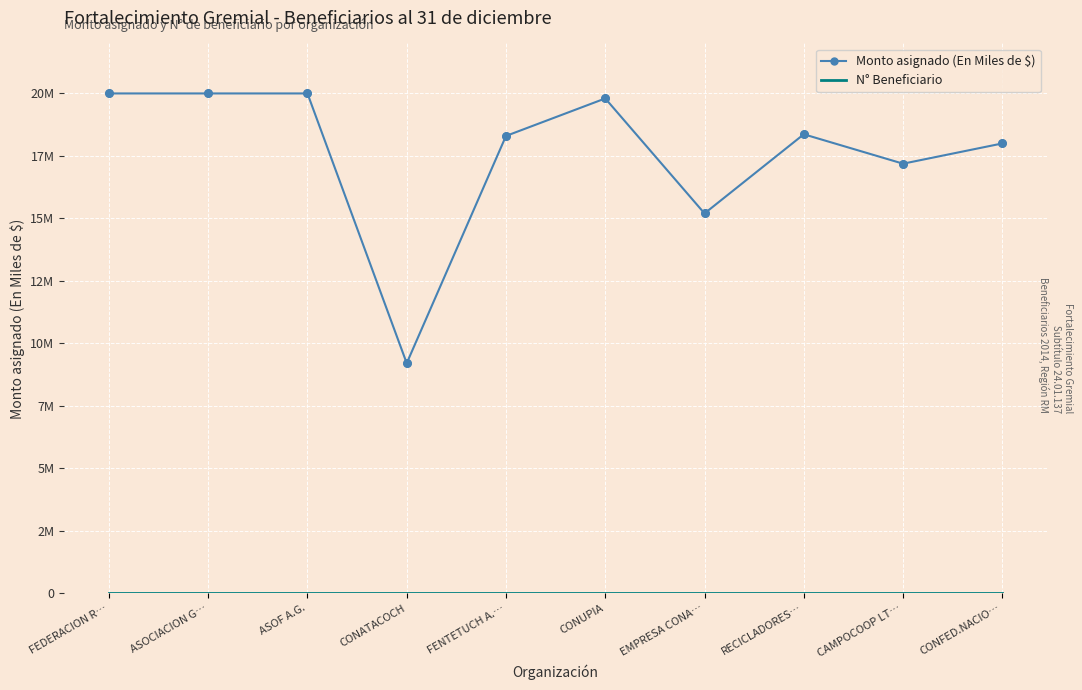

What are all the series names shown in the legend?

Monto asignado (En Miles de $), N° Beneficiario